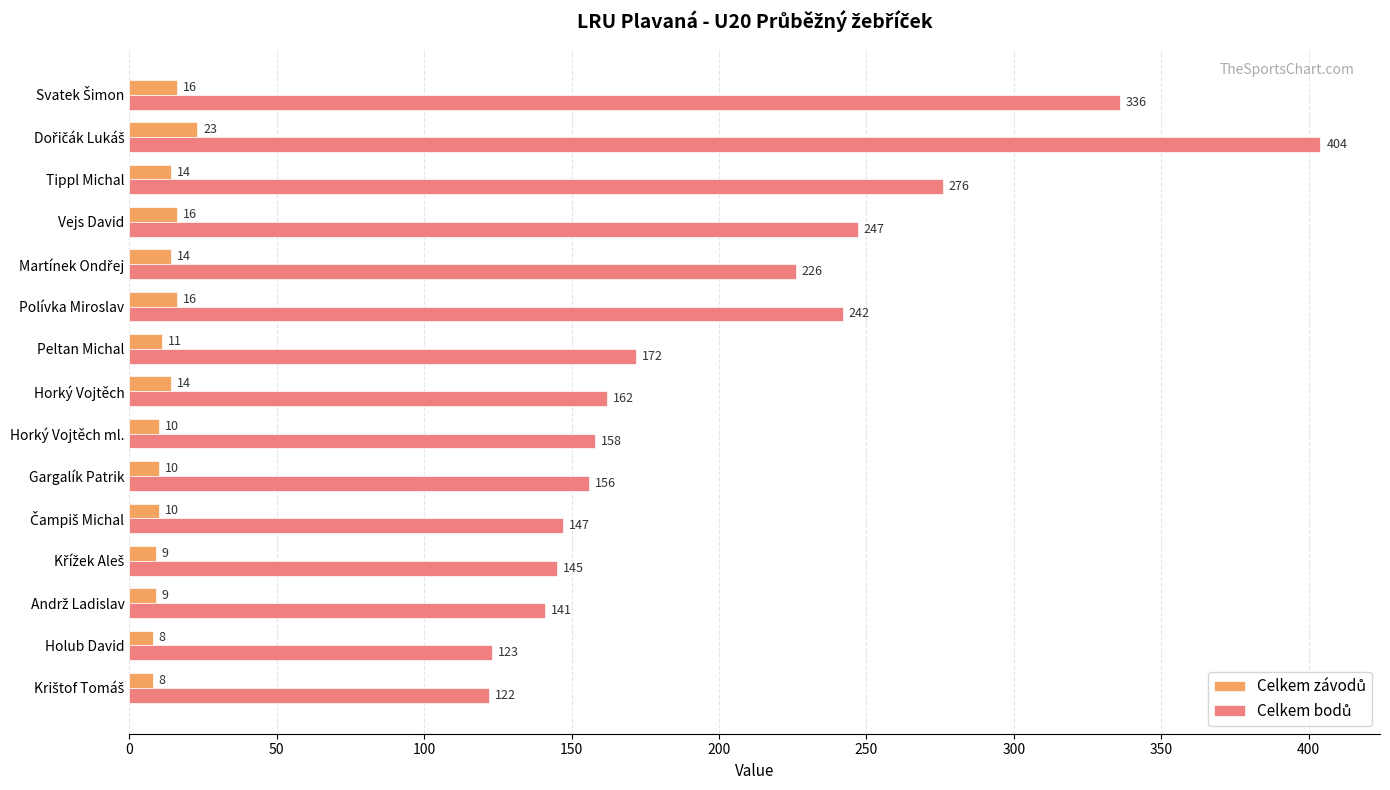

What is the smallest value displayed?

8